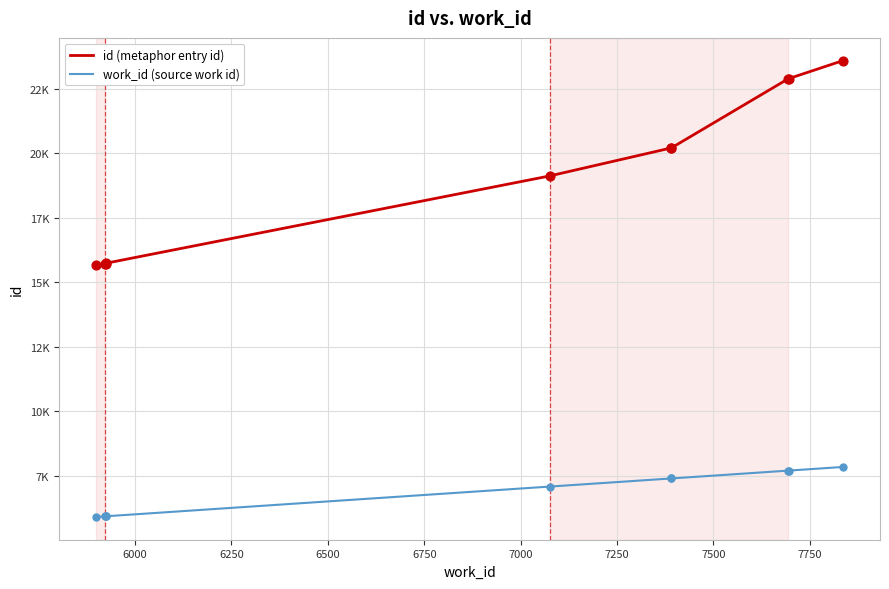

What are all the series names shown in the legend?

id (metaphor entry id), work_id (source work id)